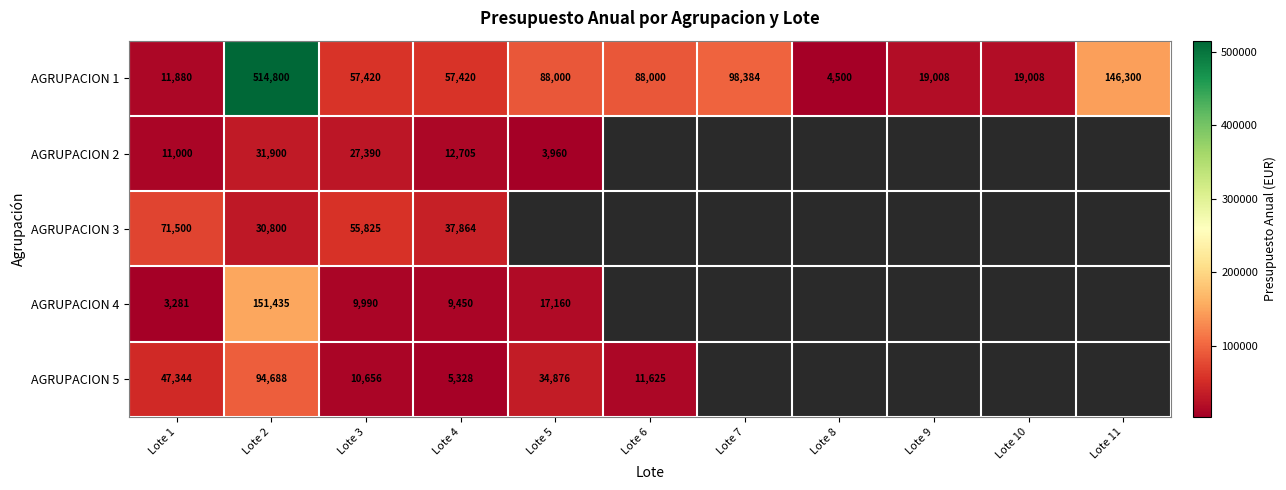

The AGRUPACION 2 series shows 6555 at Lote 3. True or false?

False